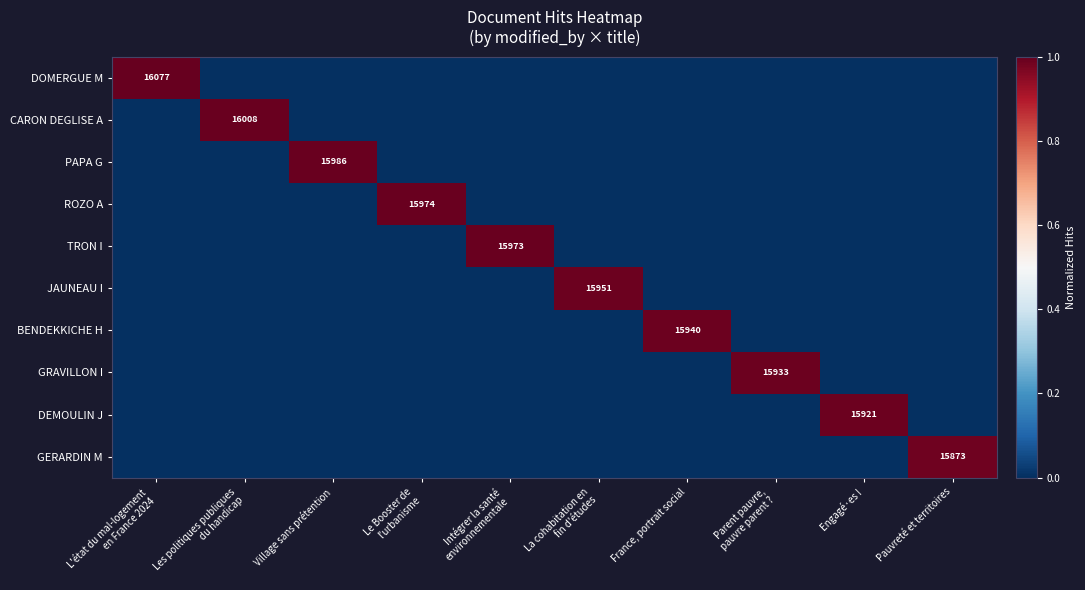

The value of GERARDIN M at France, portrait social is 0.0. True or false?

True